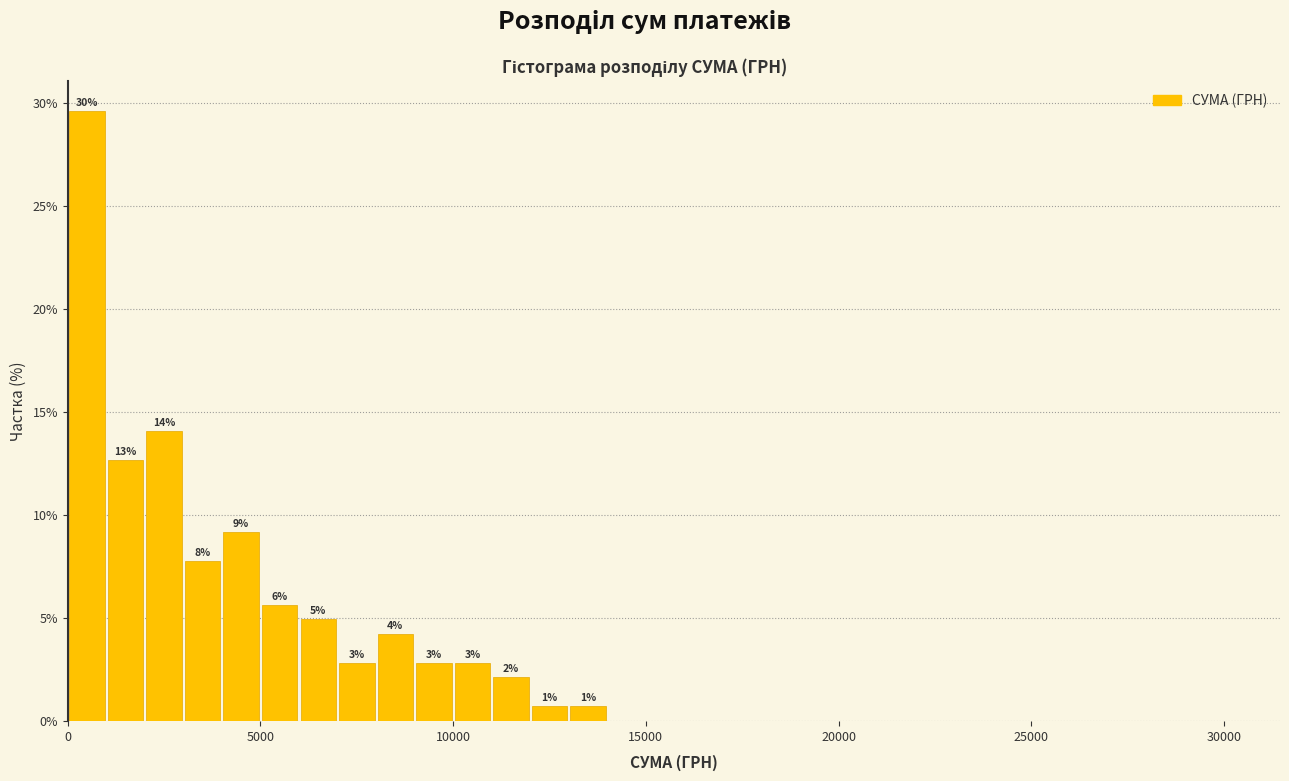

Read against the x-axis, roughly where is the centre of the tallest bar?

500